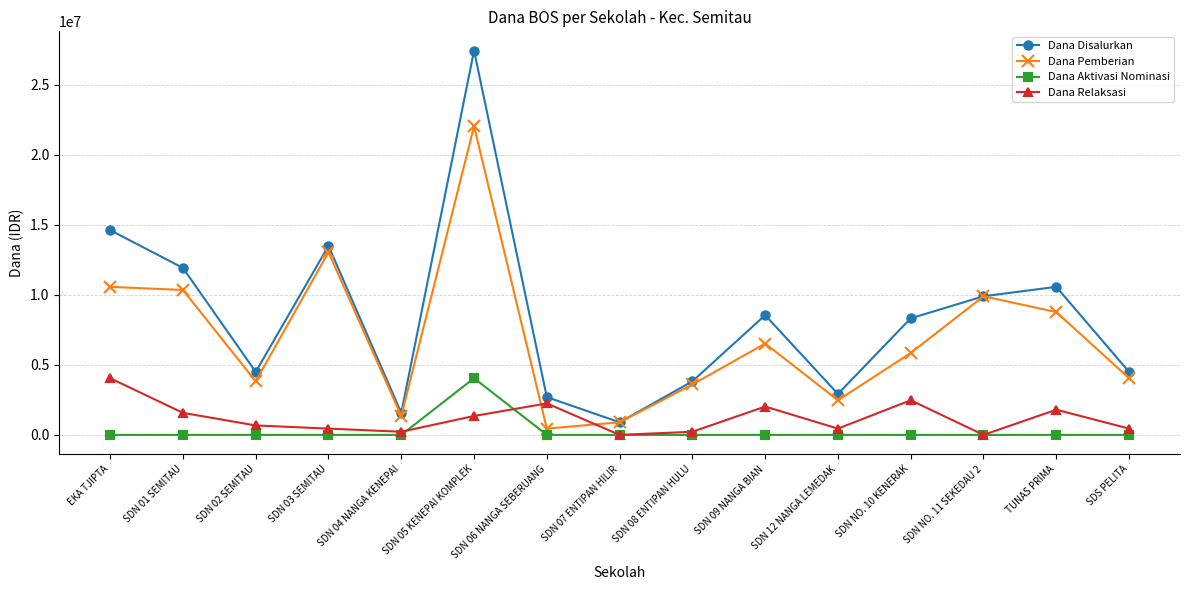

Is the value of Dana Disalurkan at SDN 07 ENTIPAN HILIR greater than the value of Dana Aktivasi Nominasi at TUNAS PRIMA?

Yes